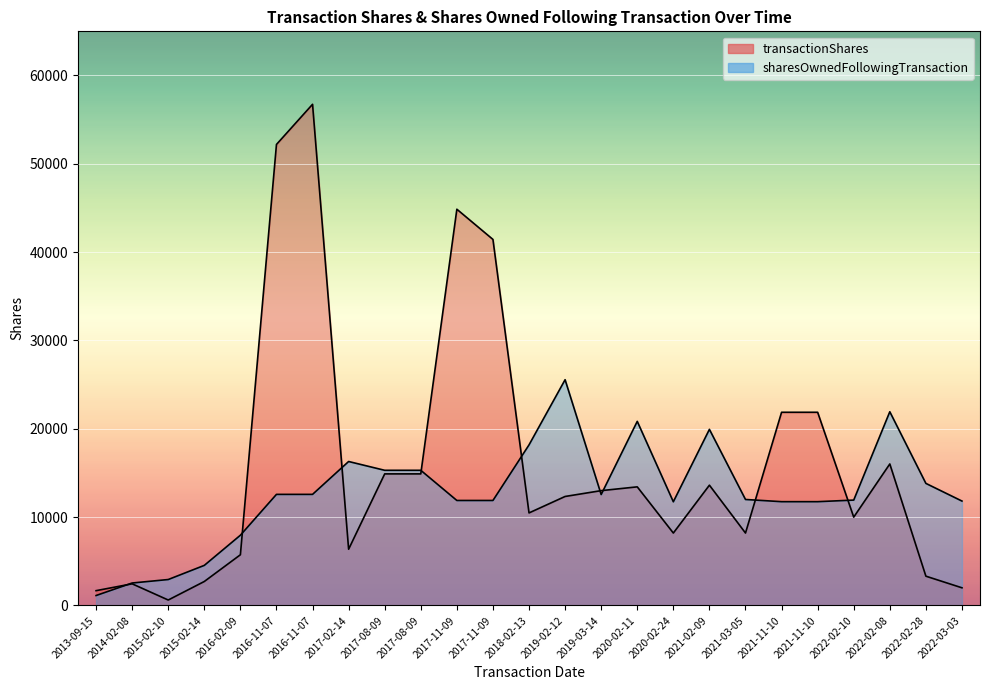

What are all the series names shown in the legend?

transactionShares, sharesOwnedFollowingTransaction